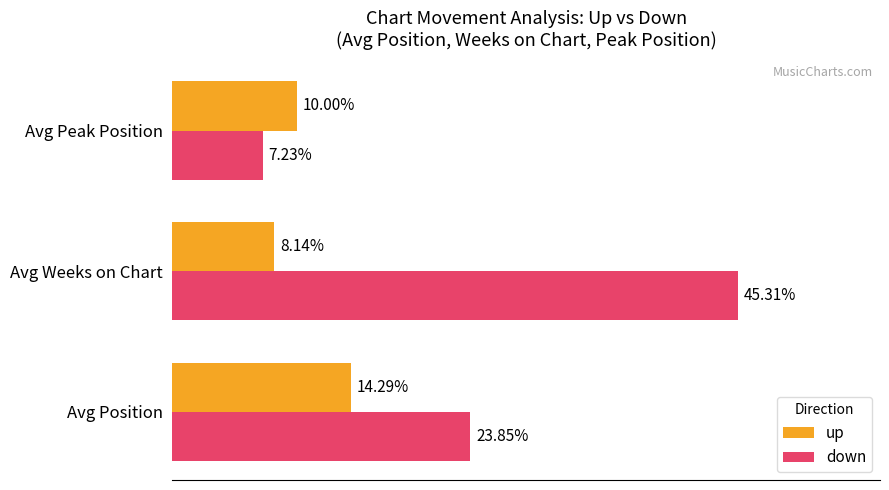

Between Avg Position and Avg Peak Position, which series saw the biggest shift?

down